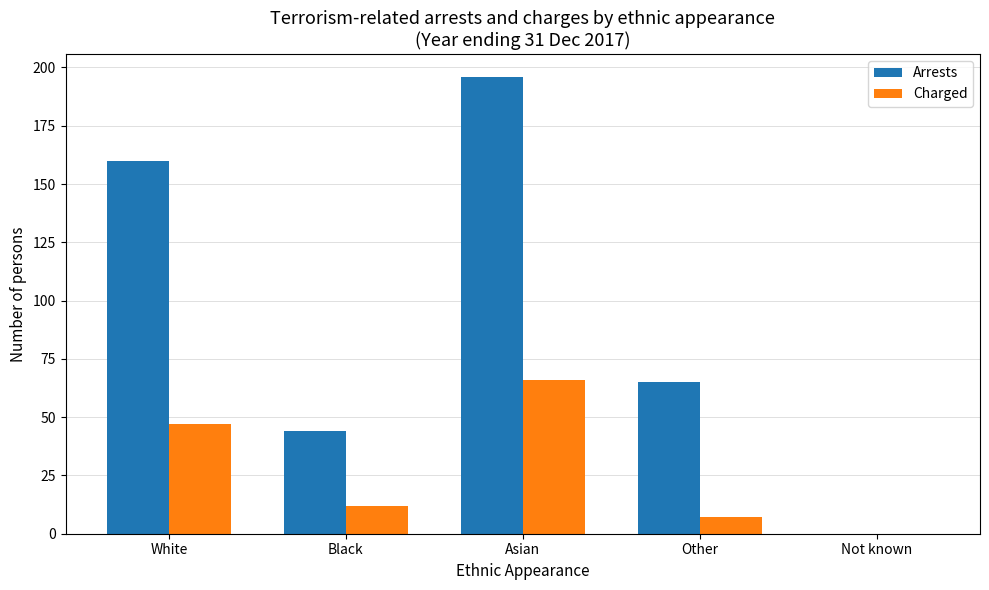

Is the value of Charged at Asian greater than the value of Arrests at Asian?

No